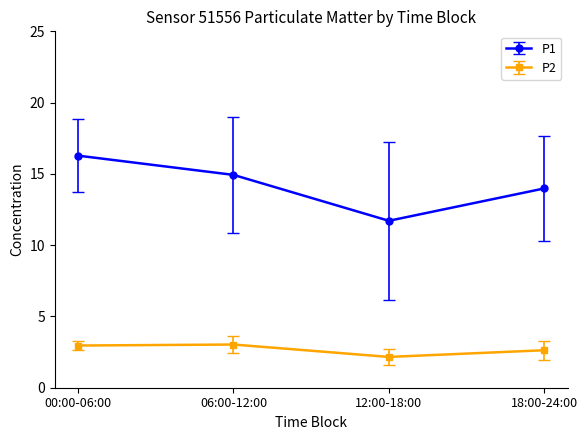

Reading left to right, extract all data points from this chart.

P1: 16.3	14.9	11.7	14.0
P2: 3.0	3.0	2.2	2.6